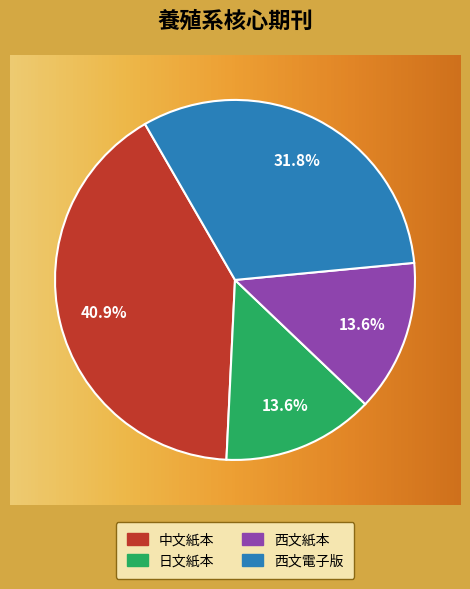

To the nearest percent, what is the difference between the 中文紙本 and 日文紙本 slice percentages?

27%